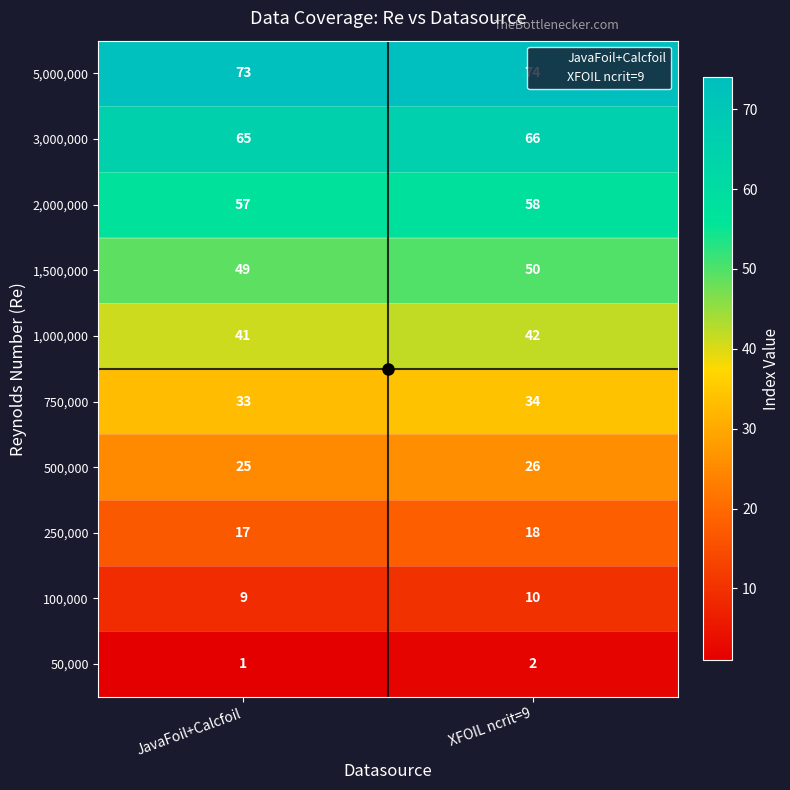

What is the approximate value of 500,000 at XFOIL ncrit=9?

26